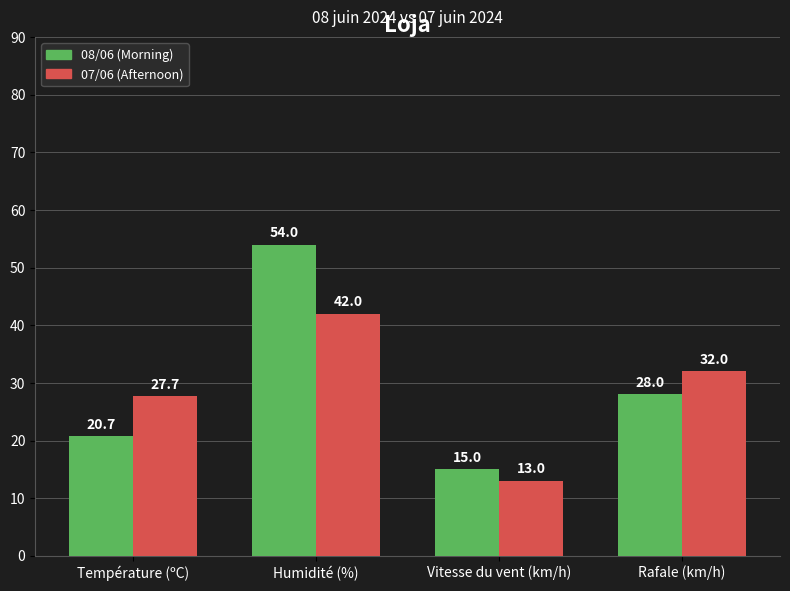

How many values in the 07/06 (Afternoon) series are below 32?

2